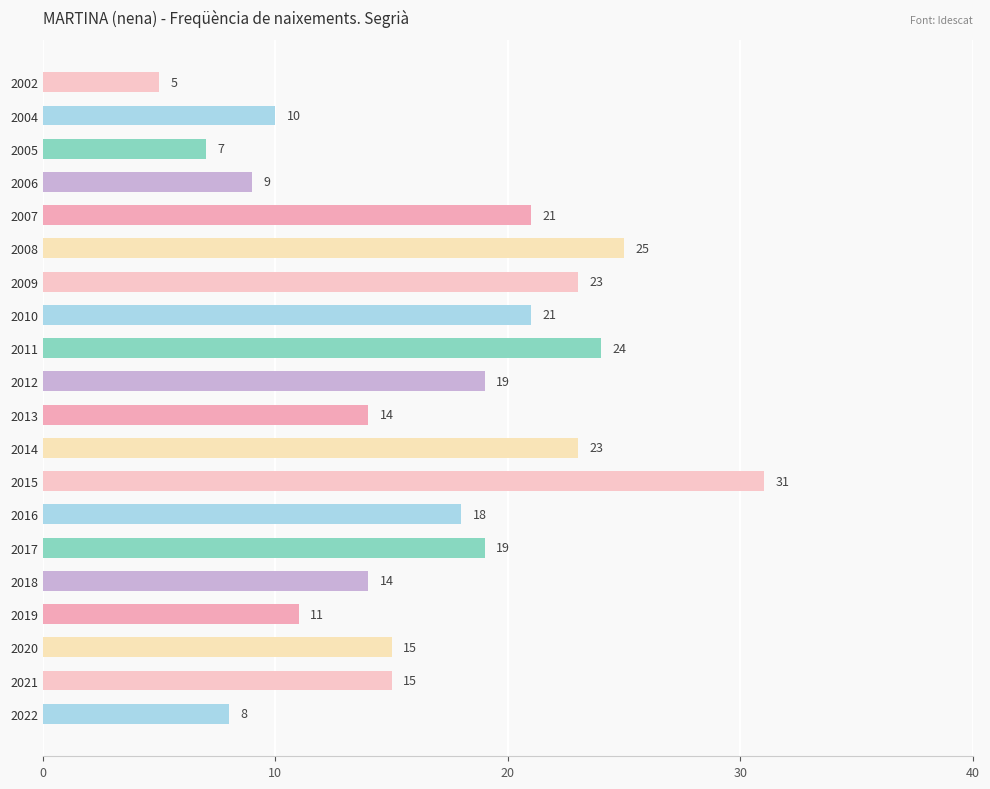

At which category does the chart reach its minimum across all series?

2002